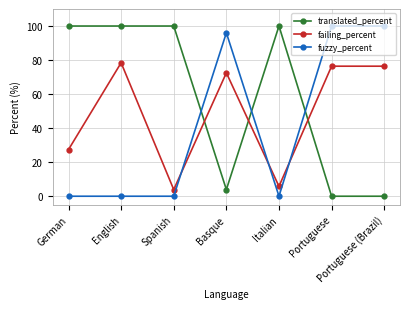

Reading left to right, extract all data points from this chart.

translated_percent: German=100.0	English=100.0	Spanish=100.0	Basque=3.9	Italian=100.0	Portuguese=0.0	Portuguese (Brazil)=0.0
failing_percent: German=27.4	English=78.4	Spanish=3.9	Basque=72.5	Italian=5.8	Portuguese=76.4	Portuguese (Brazil)=76.4
fuzzy_percent: German=0.0	English=0.0	Spanish=0.0	Basque=96.0	Italian=0.0	Portuguese=100.0	Portuguese (Brazil)=100.0